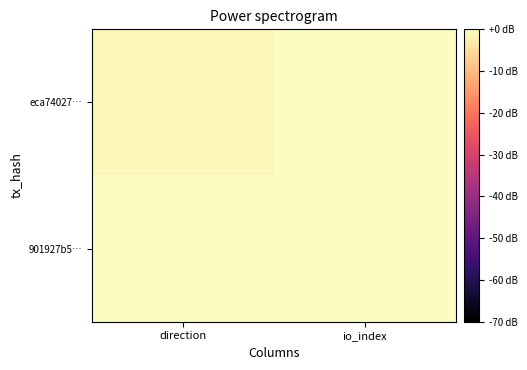

Which label corresponds to the largest value in the chart?

io_index